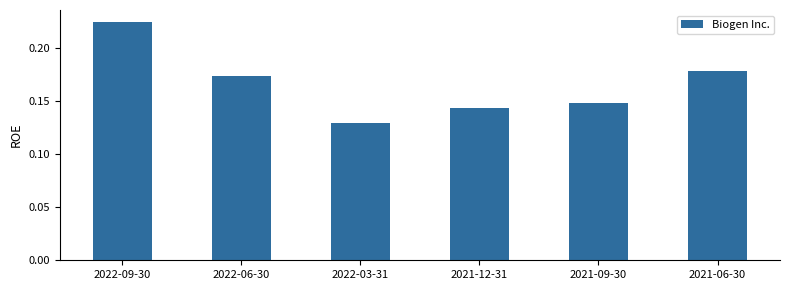

What is the label of the 4th bar from the right?

2022-03-31